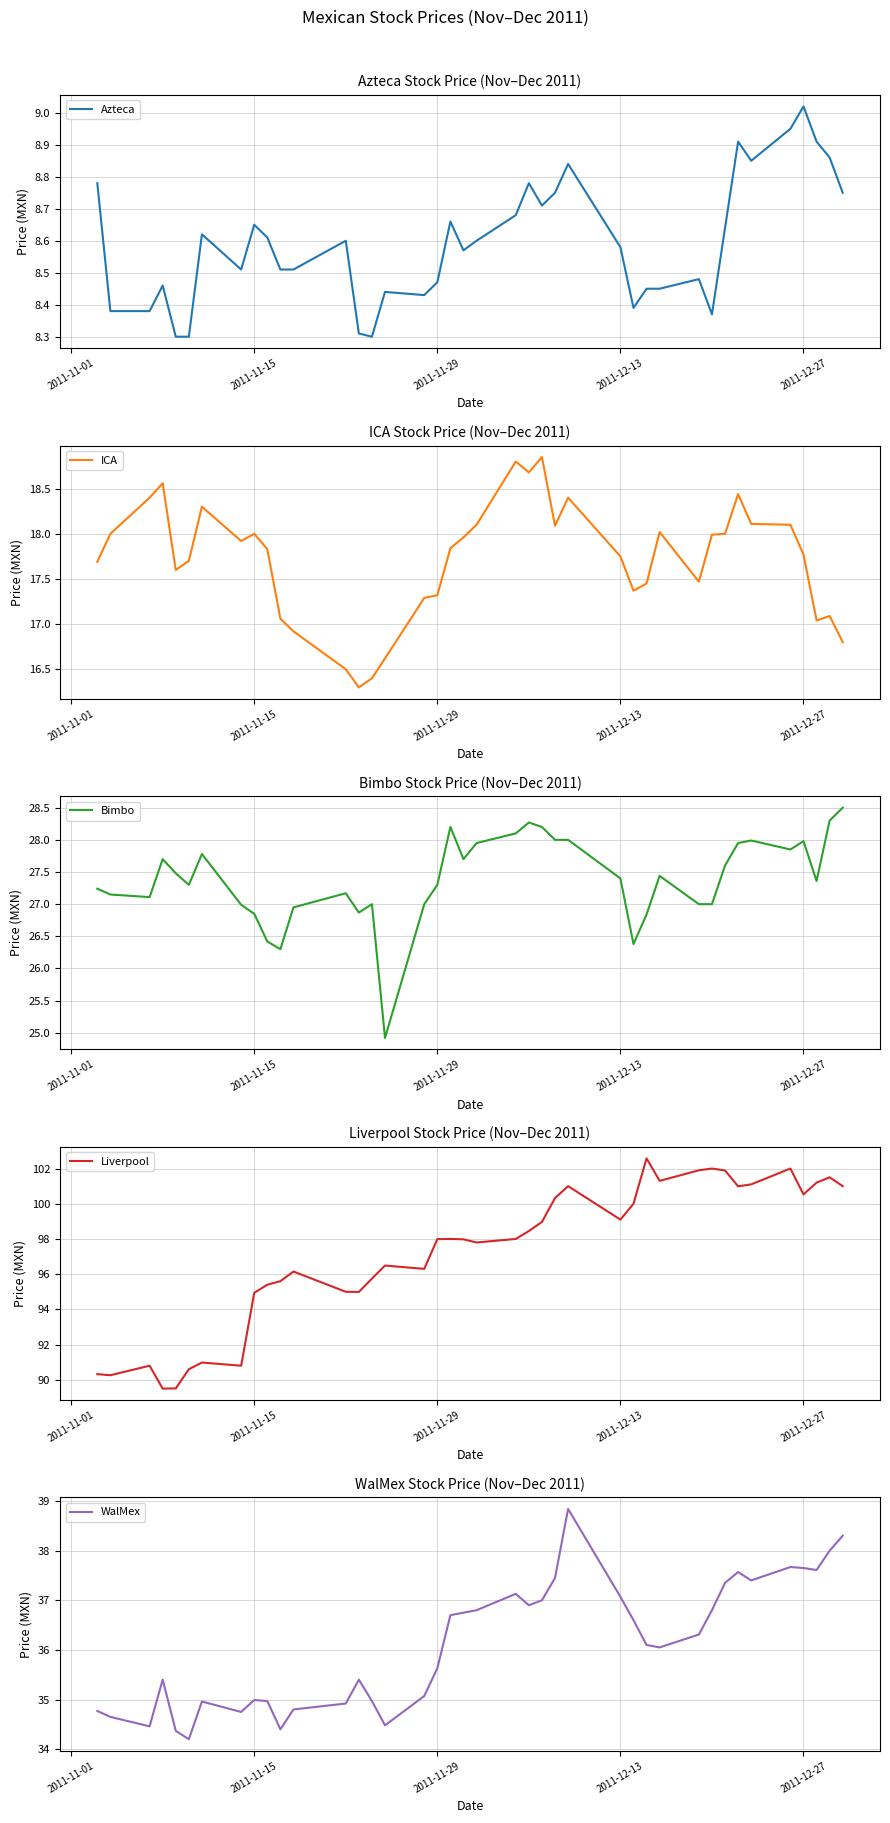

What is the lowest value of the Liverpool series?

89.5